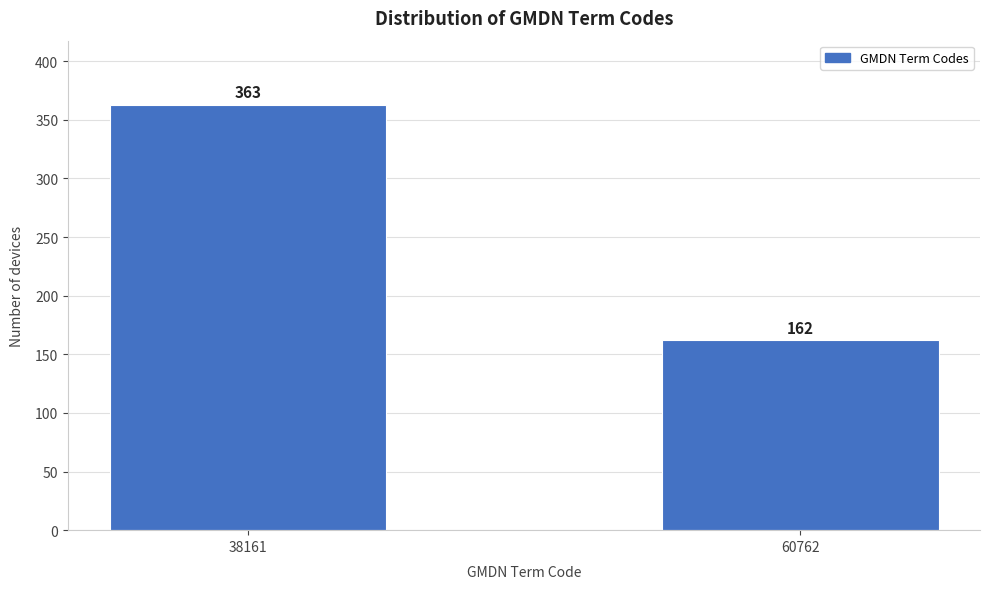

Reading left to right, what are all the values shown in this chart?

363	162